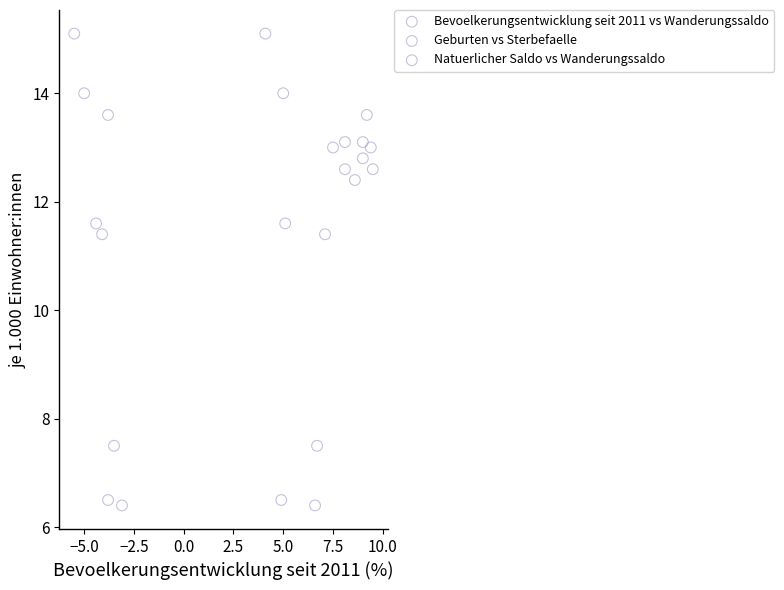

What are all the series names shown in the legend?

Bevoelkerungsentwicklung seit 2011 vs Wanderungssaldo, Geburten vs Sterbefaelle, Natuerlicher Saldo vs Wanderungssaldo